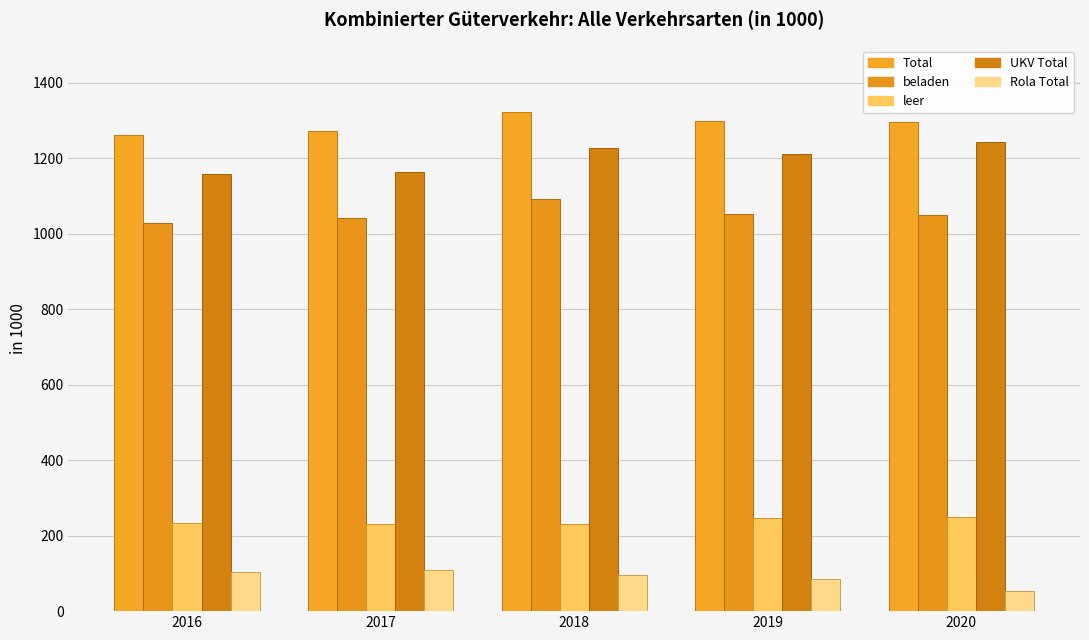

What is the difference between the highest and lowest values at 2018?

1228.0